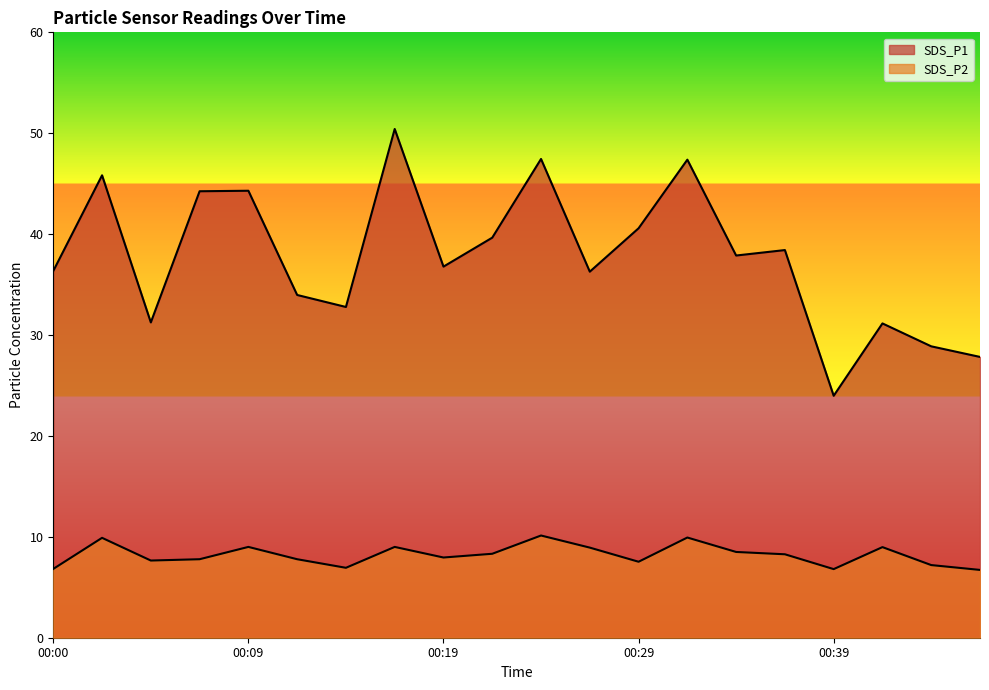

Reading right to left, extract all data points from this chart.

SDS_P1: 27.8	28.9	31.1	24.0	38.4	37.9	47.4	40.6	36.3	47.5	39.6	36.8	50.4	32.8	34.0	44.3	44.2	31.2	45.8	36.4
SDS_P2: 6.7	7.2	9.0	6.8	8.3	8.5	9.9	7.5	8.9	10.1	8.3	8.0	9.0	6.9	7.8	9.0	7.8	7.7	9.9	6.8